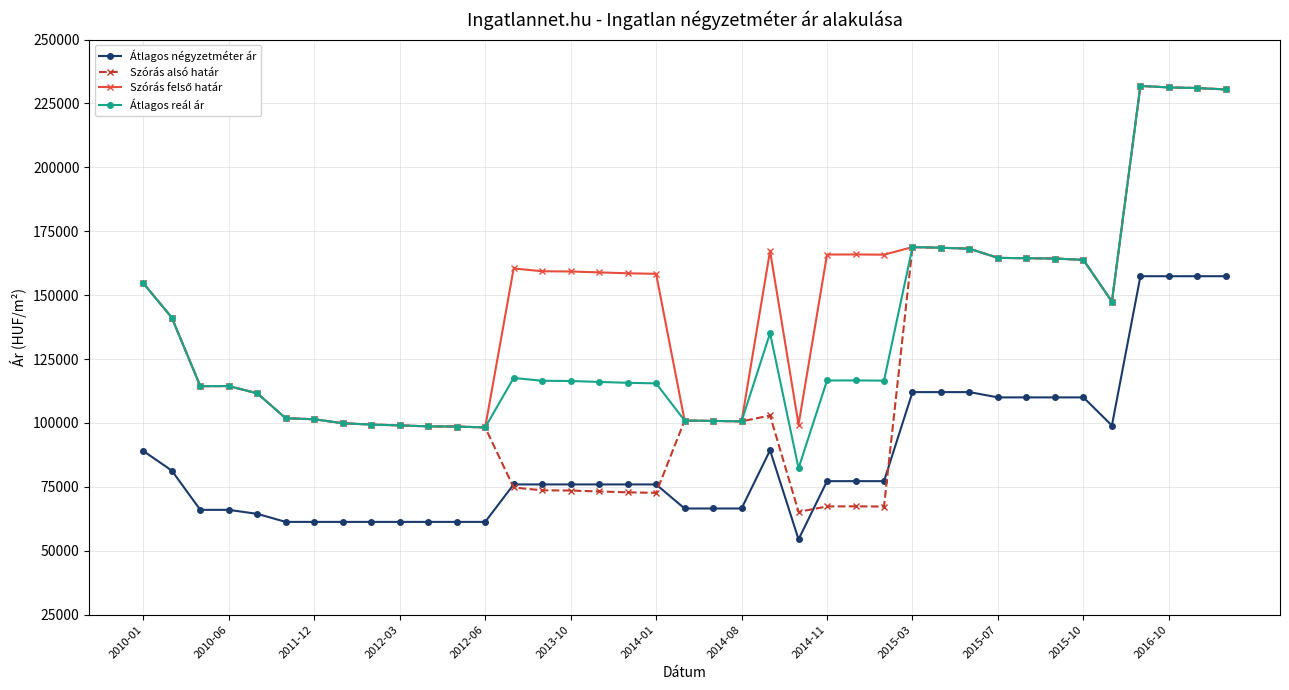

Which series has the largest range (max minus min)?

Szórás alsó határ